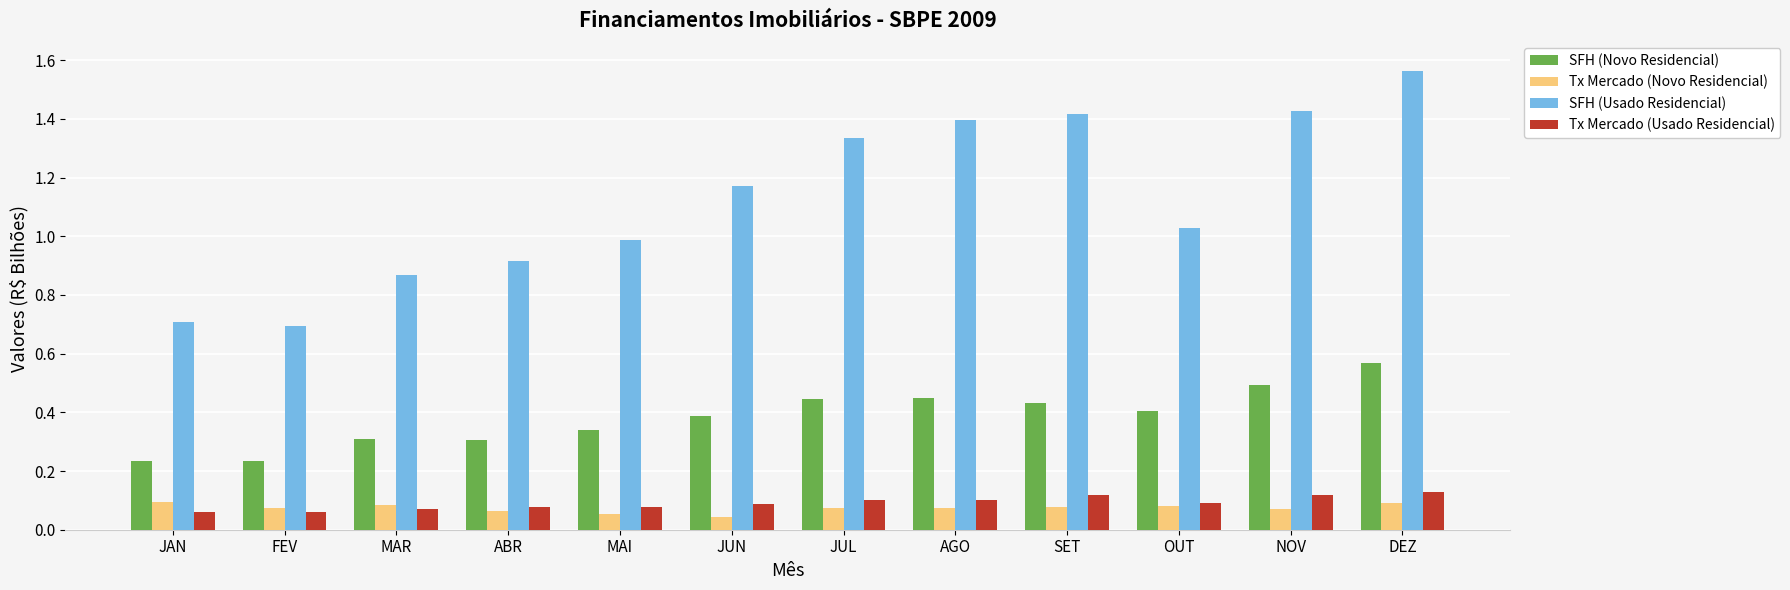

Where does the SFH (Usado Residencial) series first go above 1?

JUN